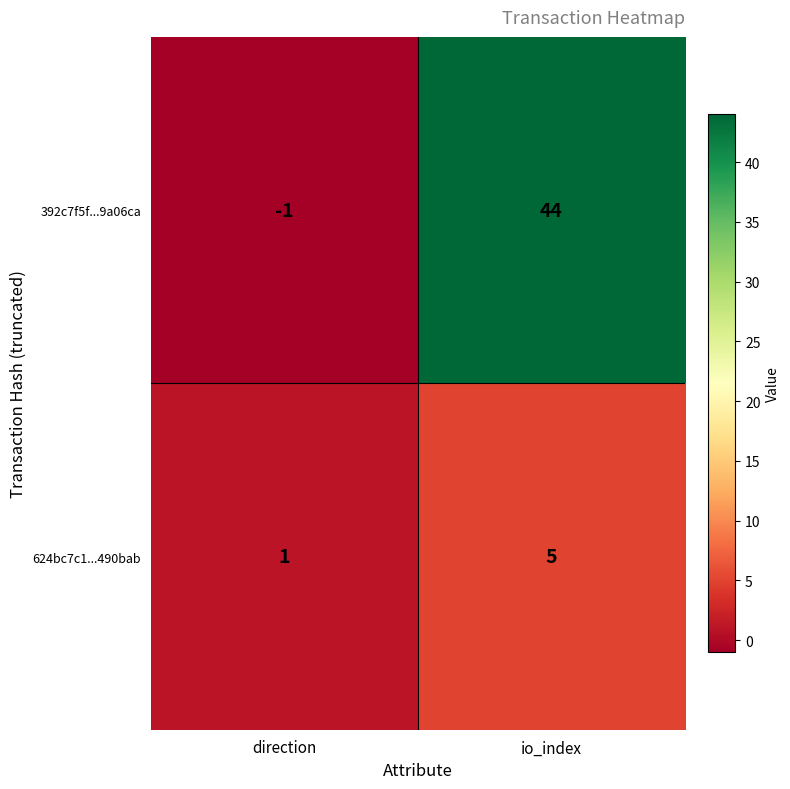

Reading right to left, extract all data points from this chart.

392c7f5f...9a06ca: io_index=44	direction=-1
624bc7c1...490bab: io_index=5	direction=1